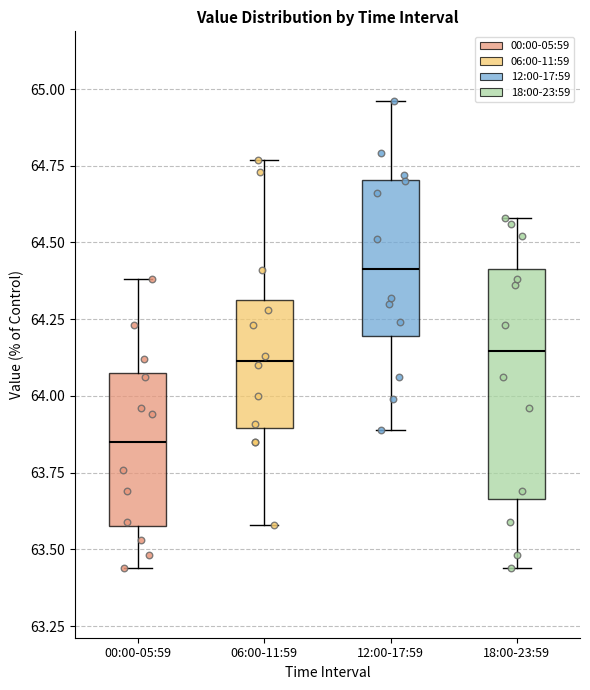

Which box is the tallest, from its lower edge to its upper edge?

18:00-23:59